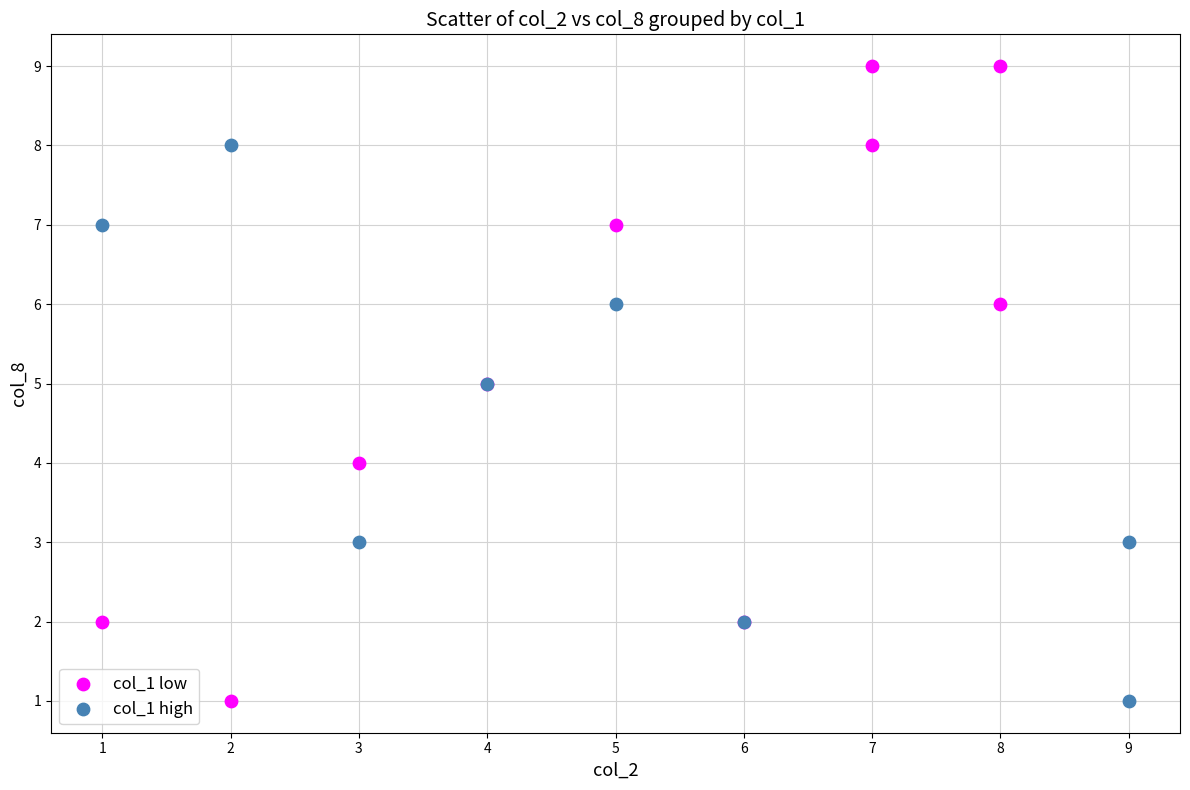

Which series has the largest Y range (max minus min)?

col_1 low